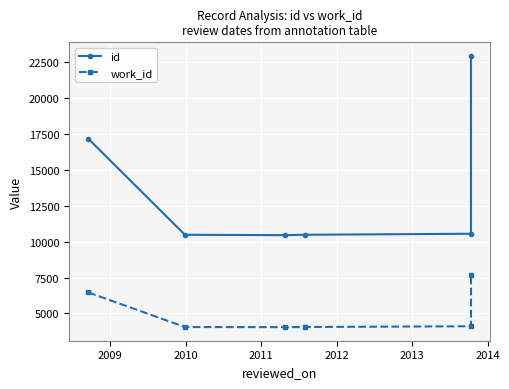

What is the value of the work_id point at the 3rd from the left?

4037